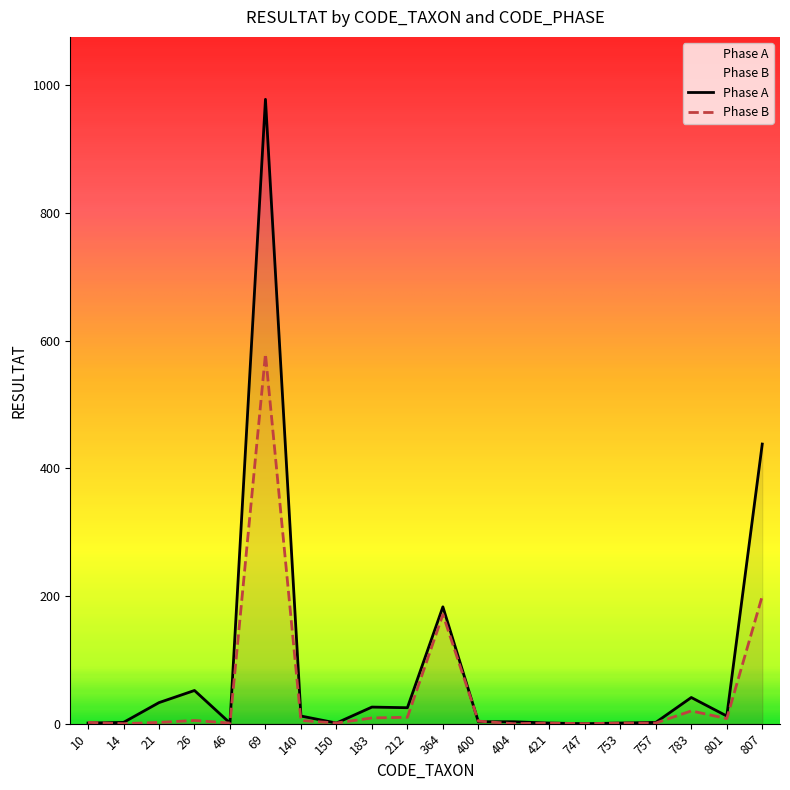

List the series in order of their overall mean, lowest first.

Phase B, Phase A